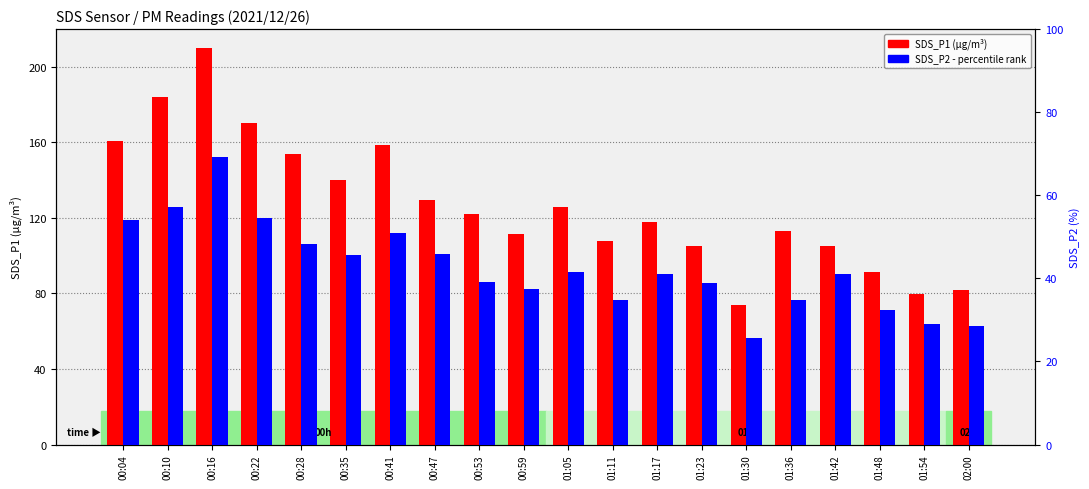

Reading left to right, extract all data points from this chart.

SDS_P1: 00:04=160.8	00:10=184.2	00:16=210.1	00:22=170.5	00:28=153.6	00:35=140.3	00:41=158.4	00:47=129.4	00:53=122.2	00:59=111.7	01:05=126.0	01:11=107.5	01:17=118.0	01:23=105.4	01:30=73.8	01:36=113.1	01:42=105.2	01:48=91.4	01:54=79.9	02:00=81.8
SDS_P2: 00:04=54.1	00:10=57.2	00:16=69.1	00:22=54.6	00:28=48.2	00:35=45.6	00:41=50.9	00:47=45.8	00:53=39.1	00:59=37.5	01:05=41.6	01:11=34.7	01:17=41.1	01:23=38.9	01:30=25.6	01:36=34.8	01:42=41.1	01:48=32.3	01:54=28.9	02:00=28.4